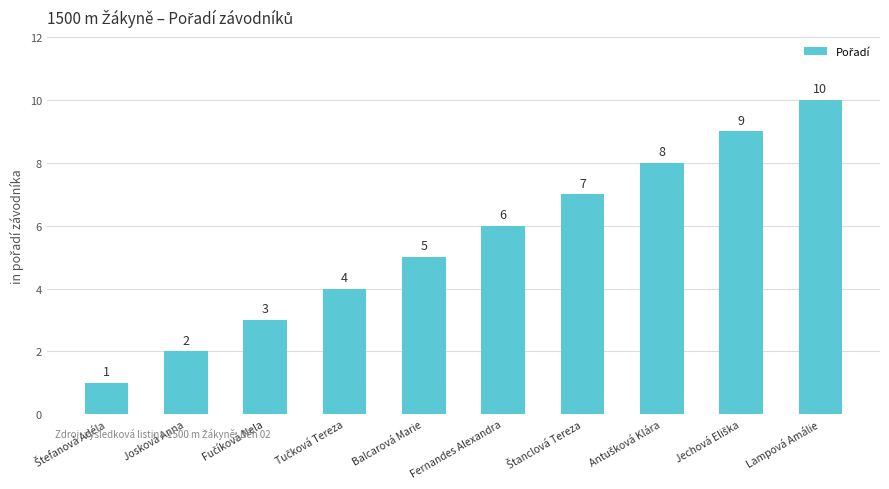

At which category does the chart reach its peak across all series?

Lampová Amálie